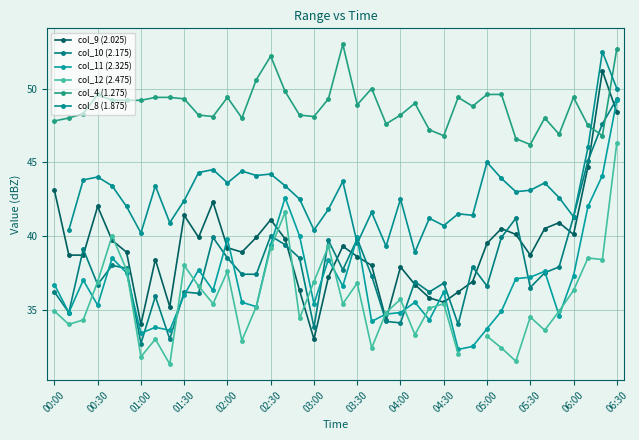

True or false: col_12 (2.475) has a value of 60.5 at 19.

False